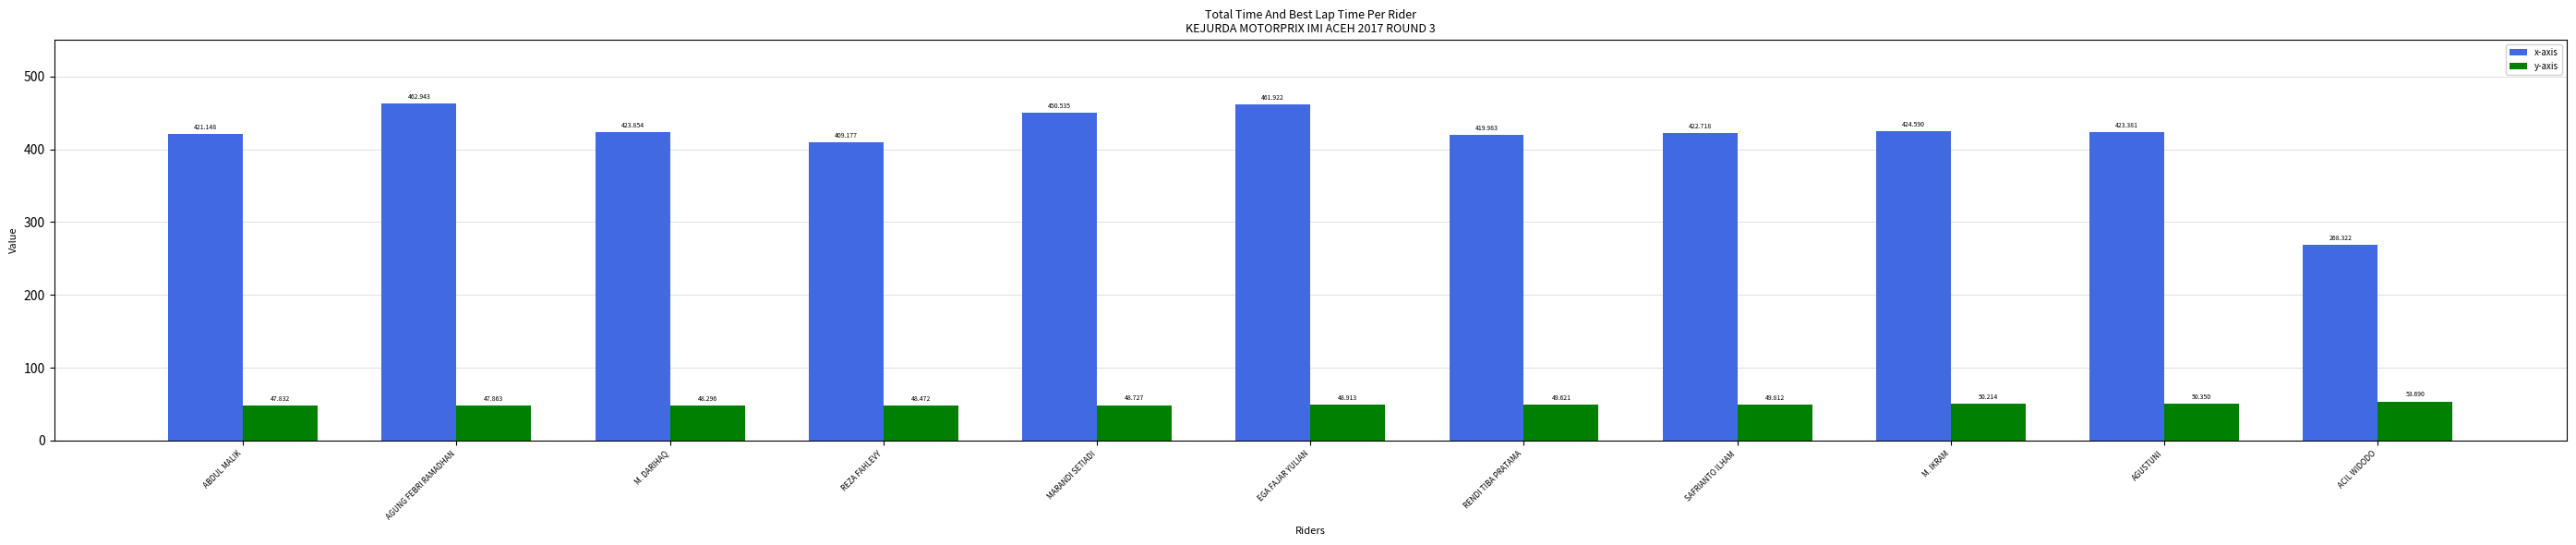

What is the value of the y-axis bar at the 1st from the left?

47.8